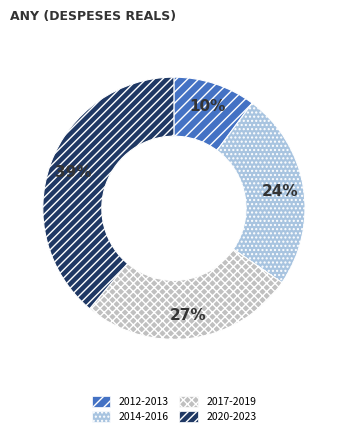

To the nearest percent, what is the difference between the largest and smallest slice percentages?

29%